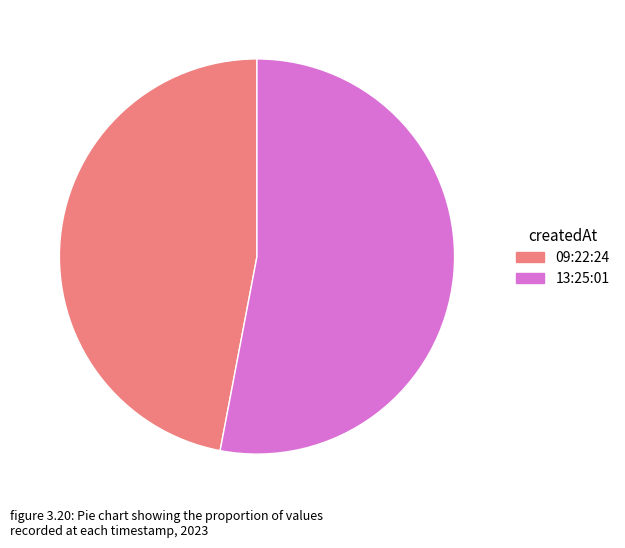

What is the largest slice in the pie chart?

13:25:01